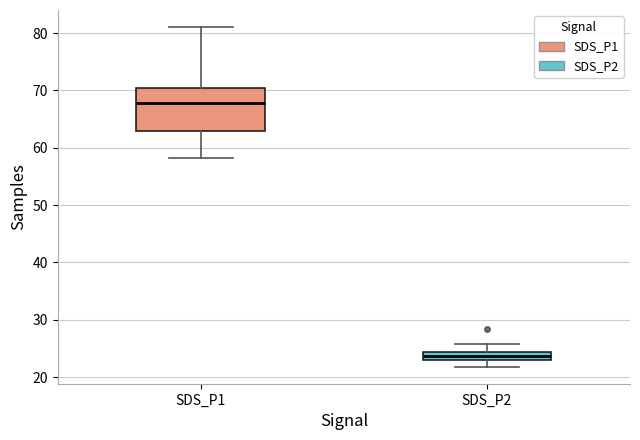

Where is the upper edge of the box for SDS_P2 on the y-axis? The values are not printed on the chart, so give them approximately, as read against the axis.

24